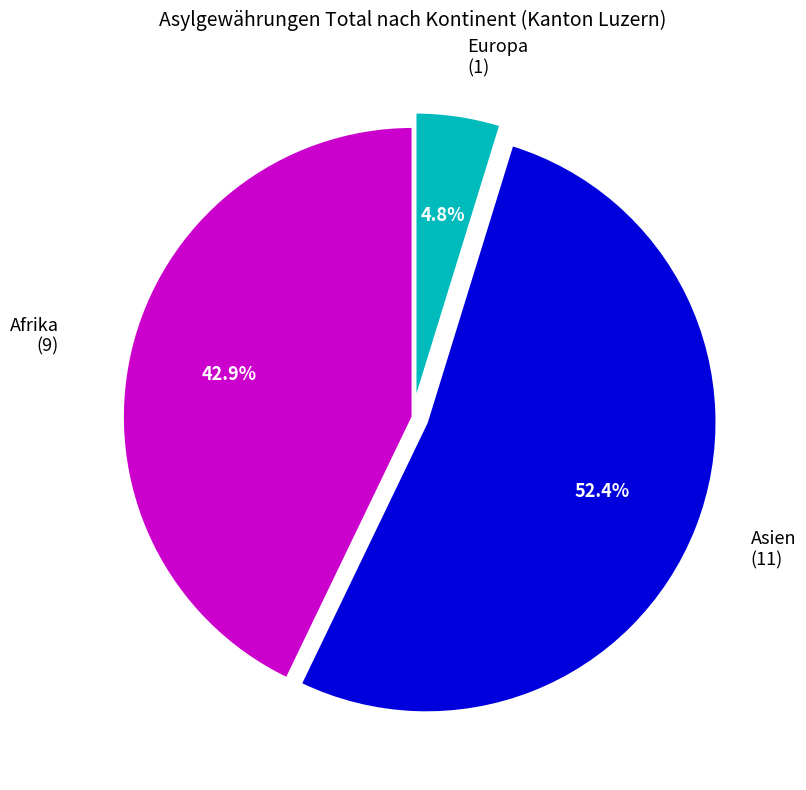

What is the total percentage of Asien and Europa?

57.1%